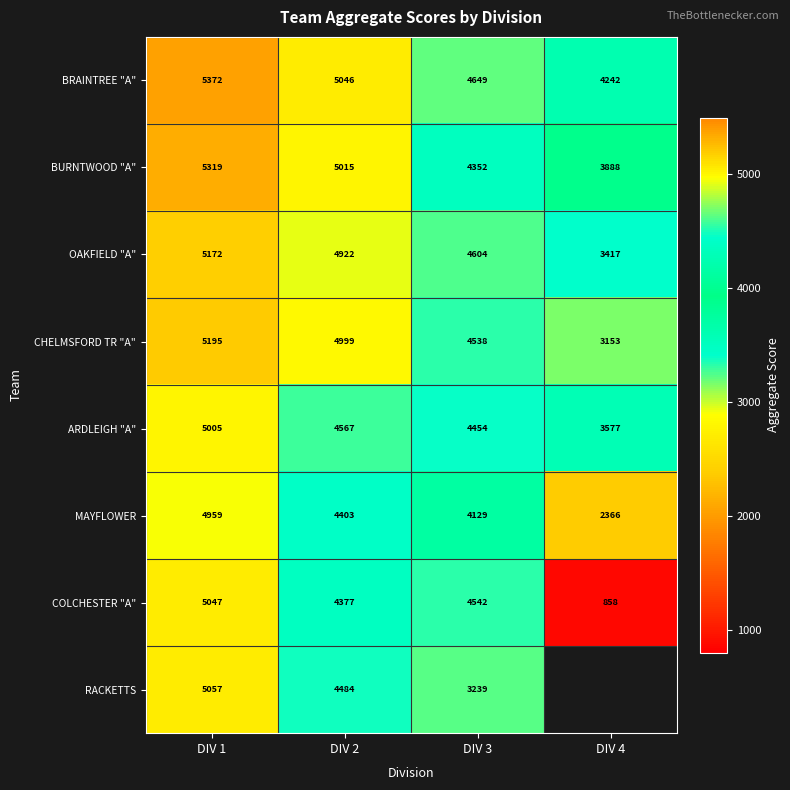

At which label does BURNTWOOD "A" reach its minimum?

DIV 4